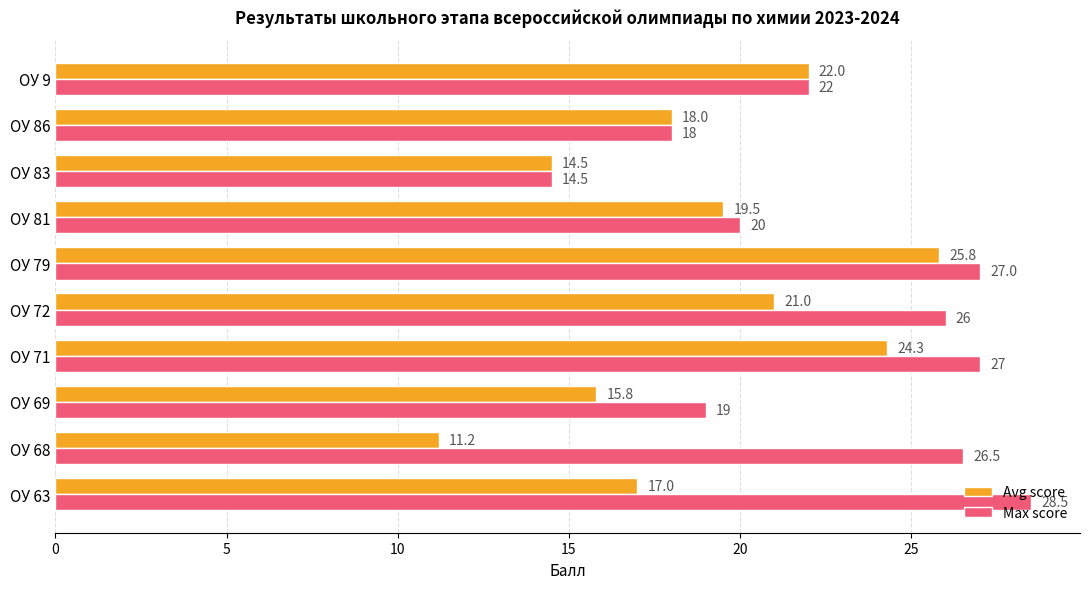

What is the difference between the highest and lowest values at ОУ 71?

2.7